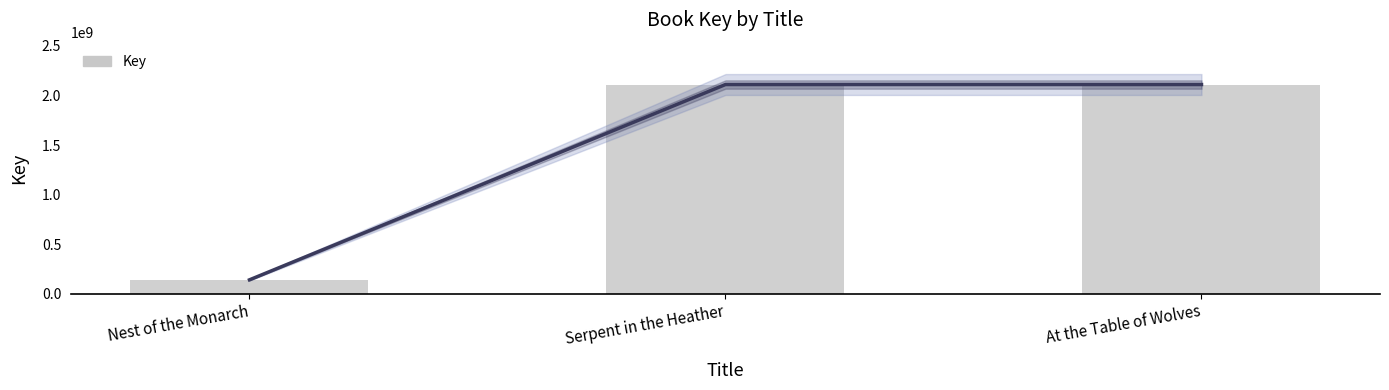

What is the value of the 2nd bar from the left?

2110721053